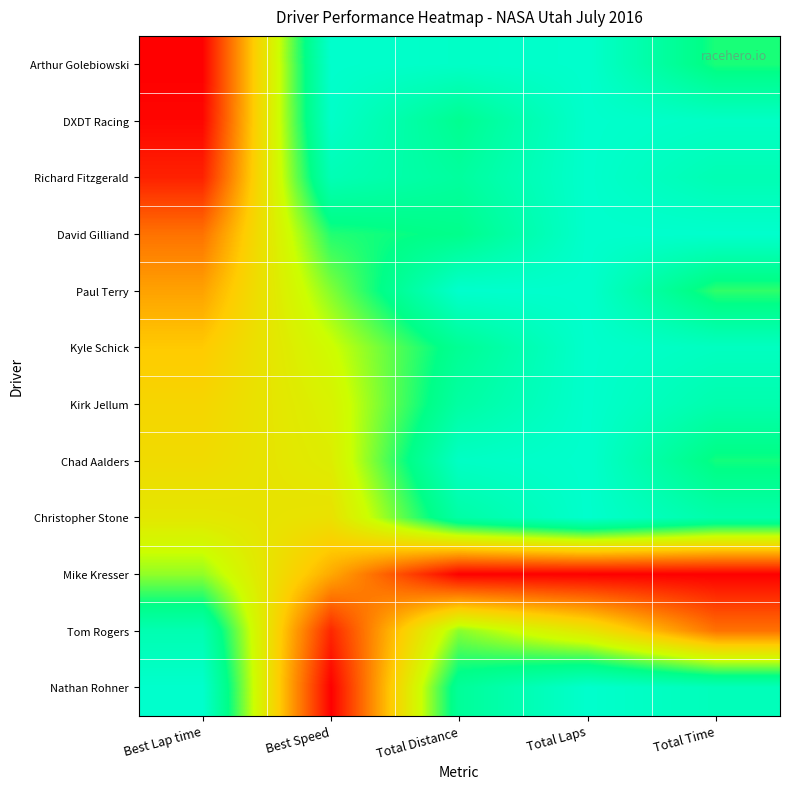

Which series has the largest range (max minus min)?

Arthur Golebiowski